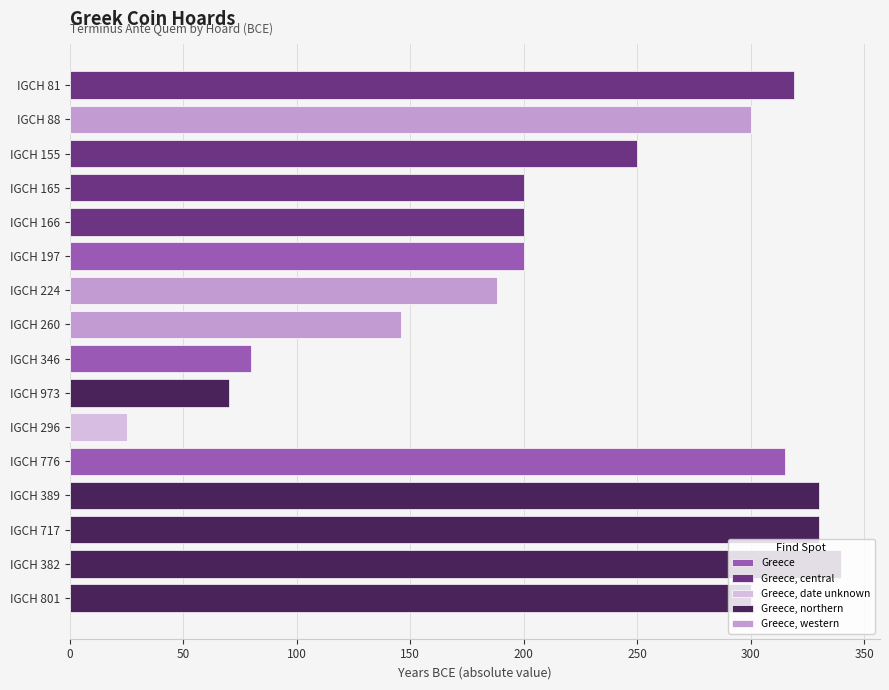

What is the change in value from IGCH 224 to IGCH 382?

+152